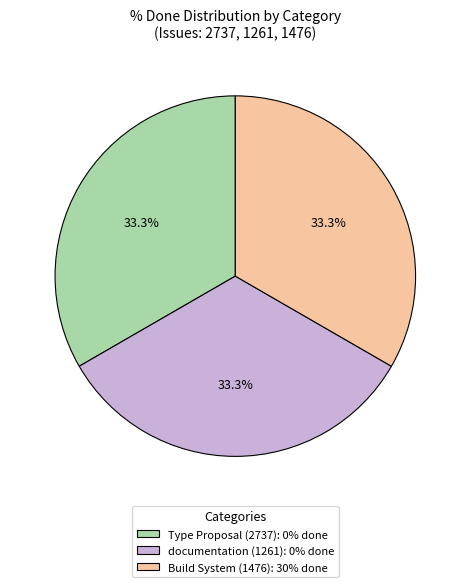

Is there any slice that represents more than half of the pie?

No